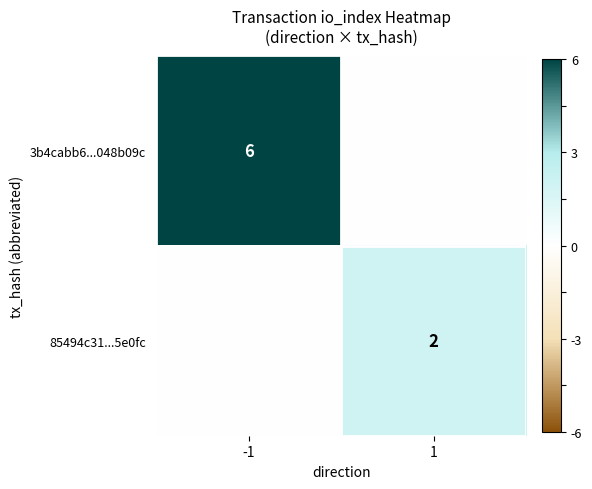

True or false: 3b4cabb6...048b09c has a value of 6 at -1.

True